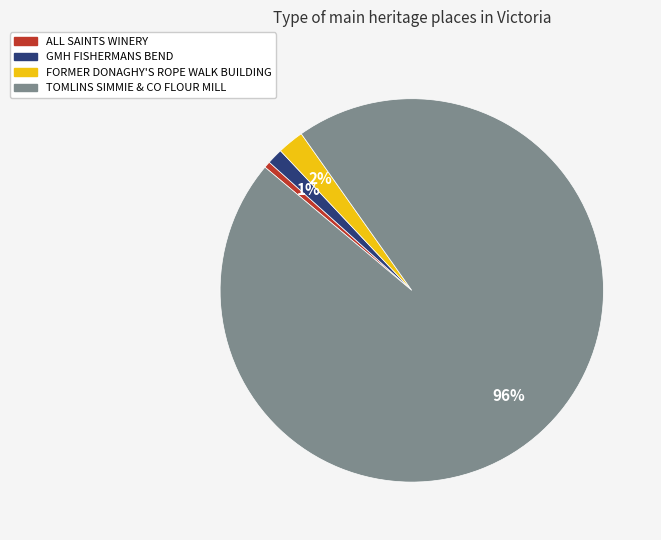

Is it true that FORMER DONAGHY'S ROPE WALK BUILDING is 2% of the pie?

True